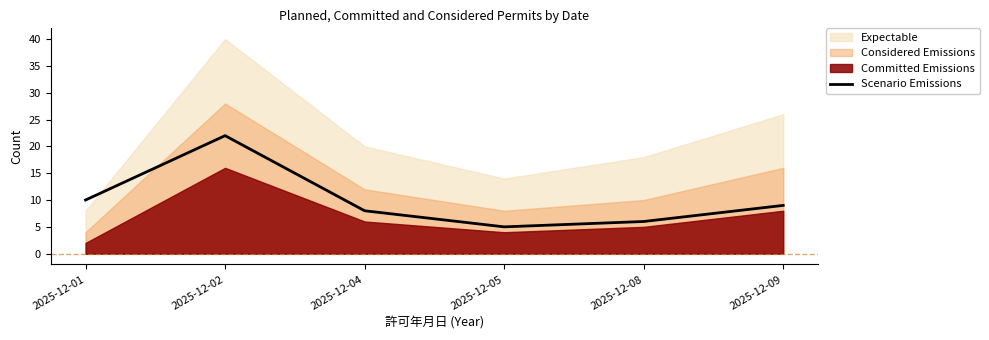

The value of Scenario Emissions at 2025-12-04 is 8. True or false?

True